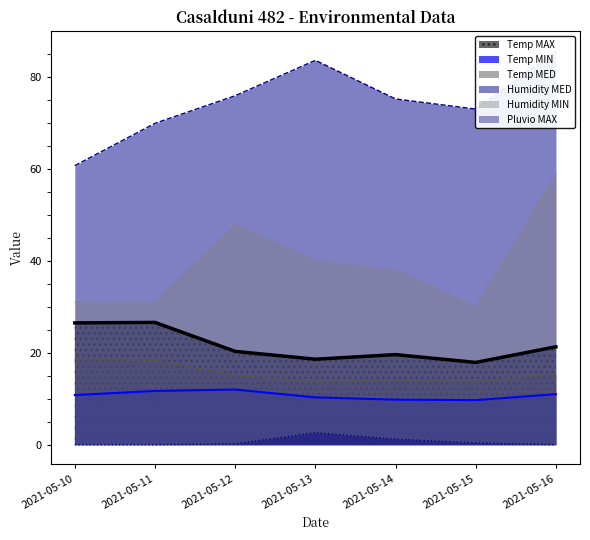

Which has a higher value, 2021-05-11 or 2021-05-10?

2021-05-11